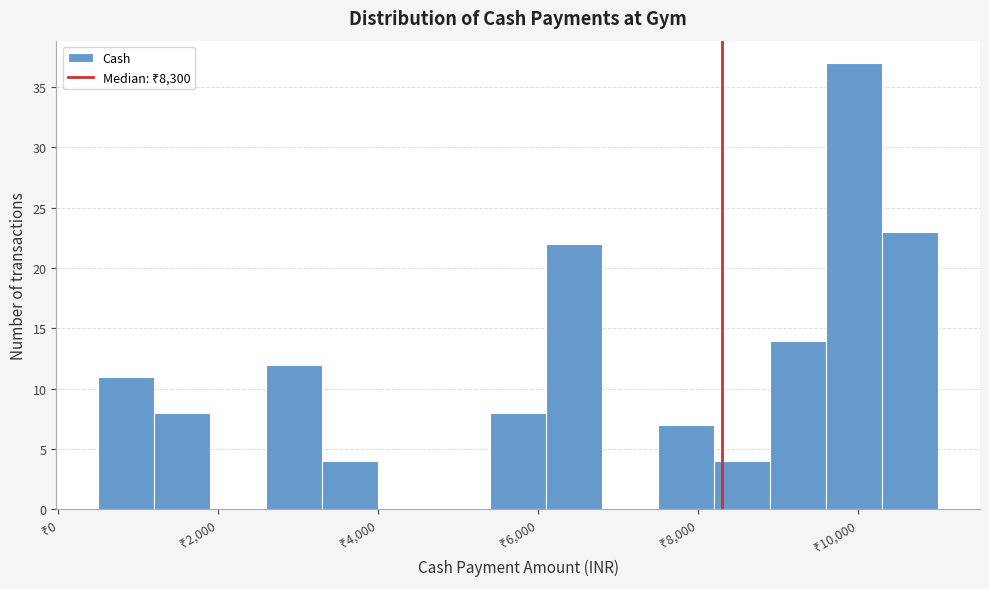

Around what value on the x-axis is the tallest bar? Give the approximate position of its centre, as read against the axis.

10000